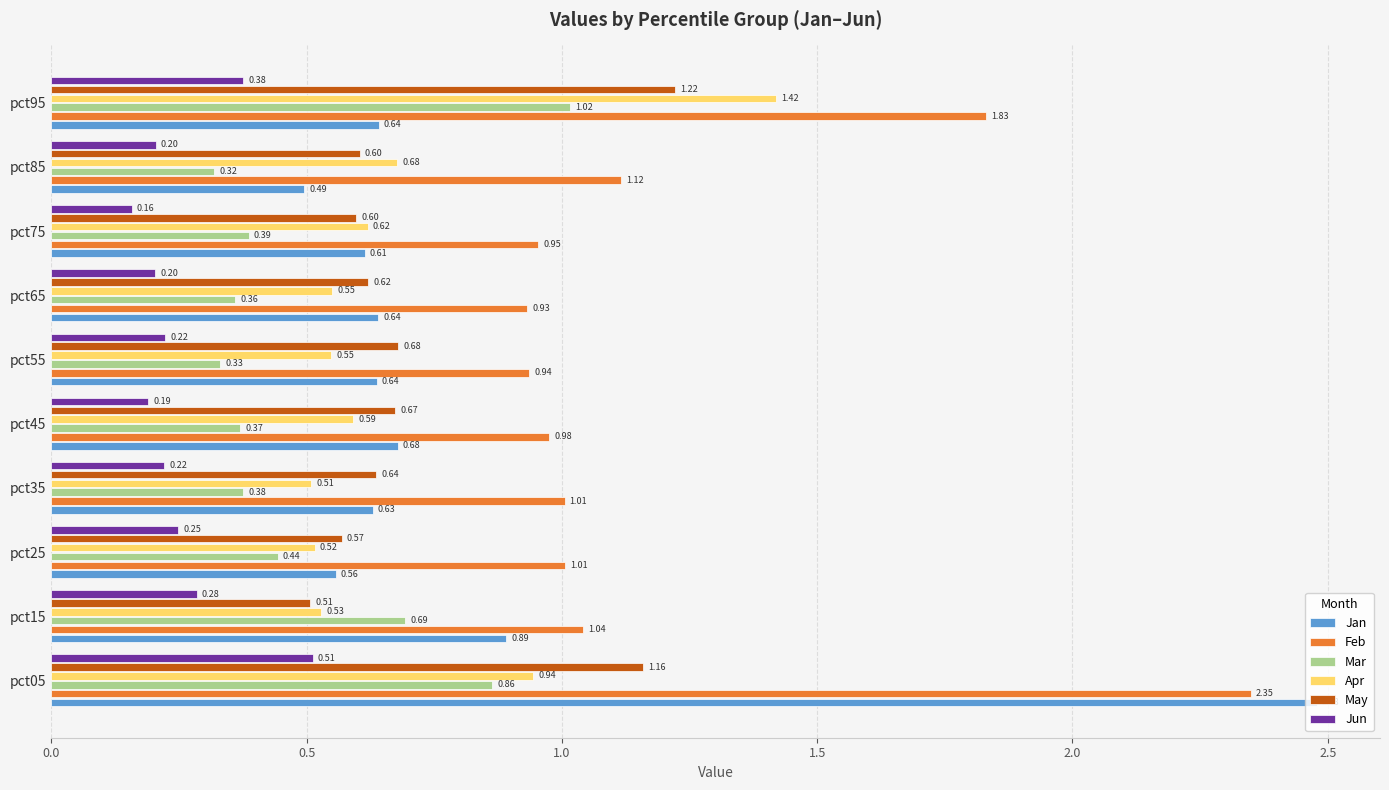

Which series has the largest total across all categories?

Feb